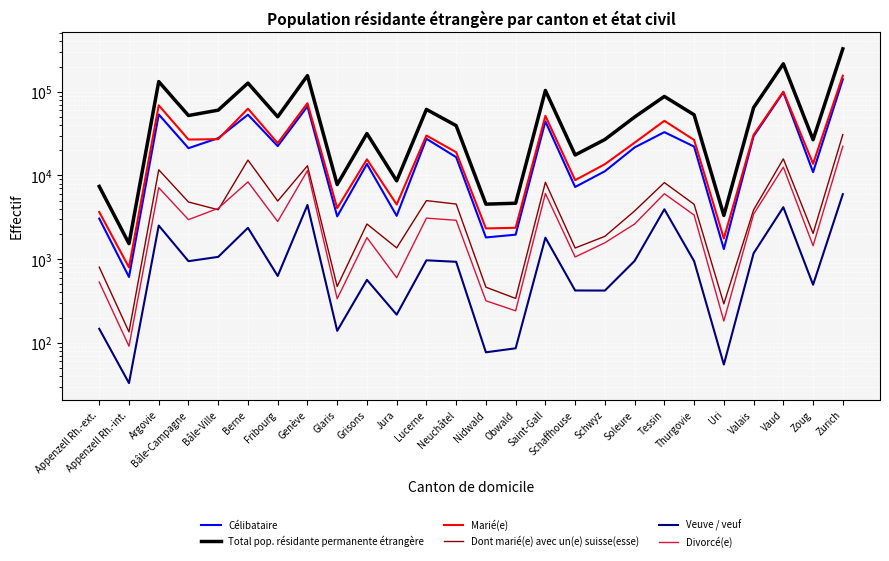

What is the greatest value displayed?

325833